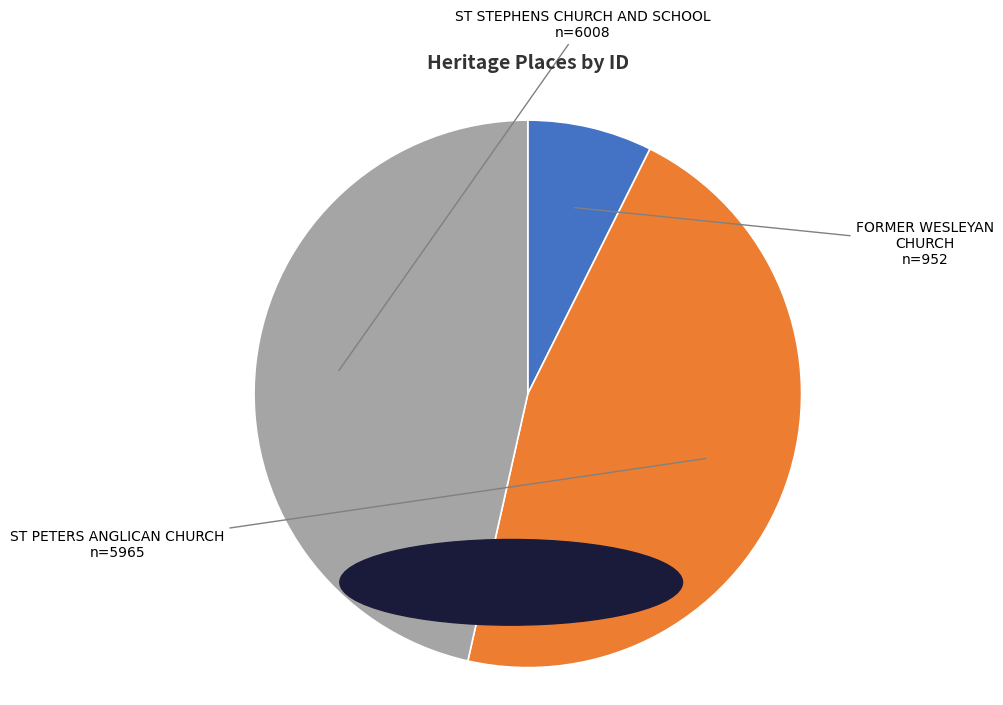

True or false: FORMER WESLEYAN CHURCH accounts for 1% of the total.

False